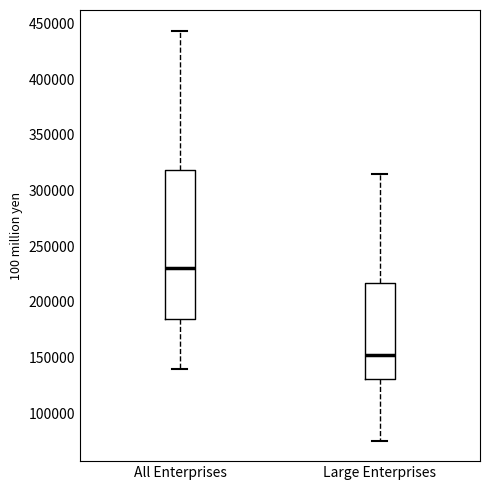

Which box is the tallest, from its lower edge to its upper edge?

All Enterprises